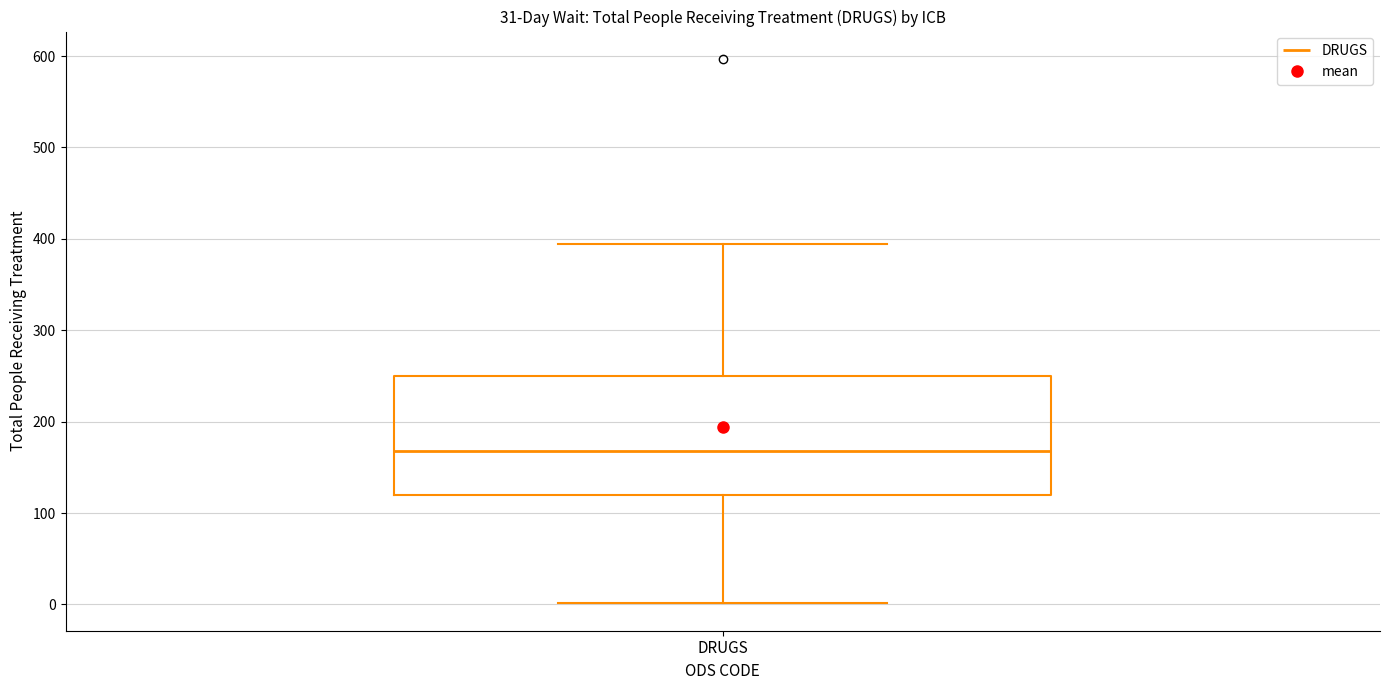

Transcribe this box plot: give where the median line is, the range the box spans, and where the two whiskers end, as read against the y-axis. The values are not printed on the chart, so give them approximately, as read against the axis.

median 170, box 120 to 250, whiskers 0 to 390